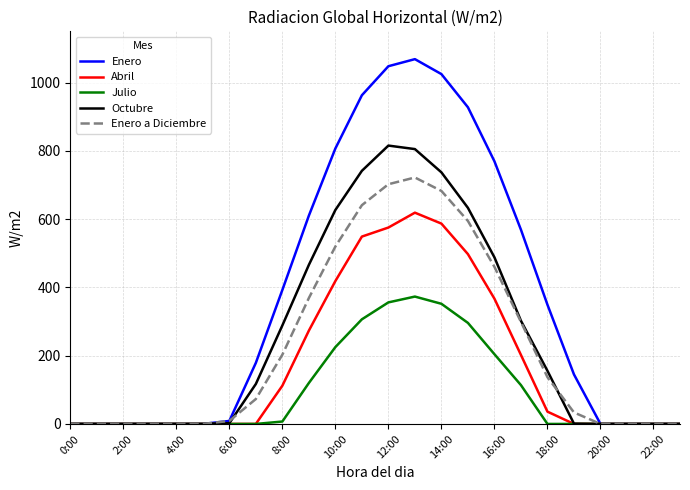

What is the greatest value displayed?

1068.6